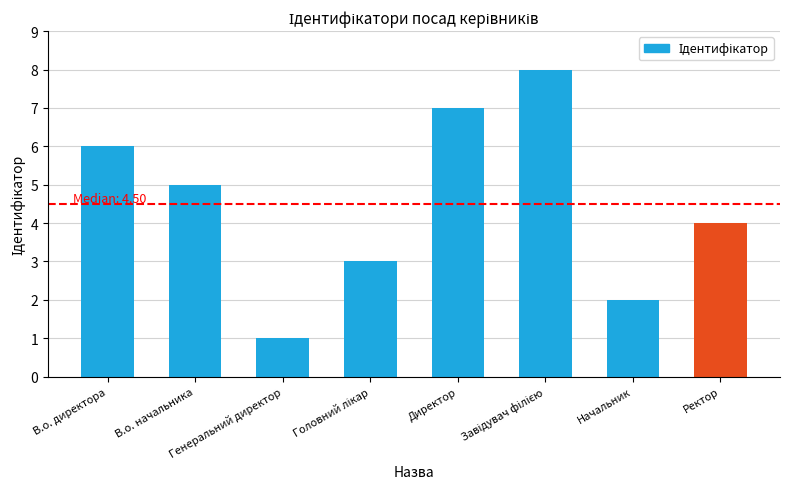

True or false: the data shows 4 at Ректор.

True